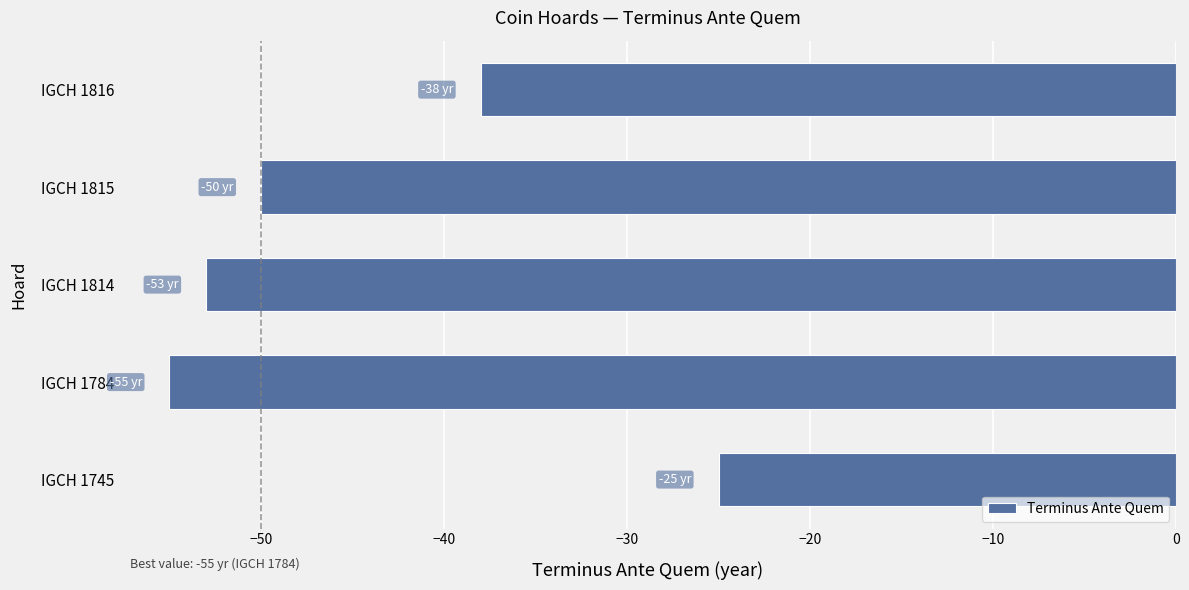

Read the value at IGCH 1784.

-55